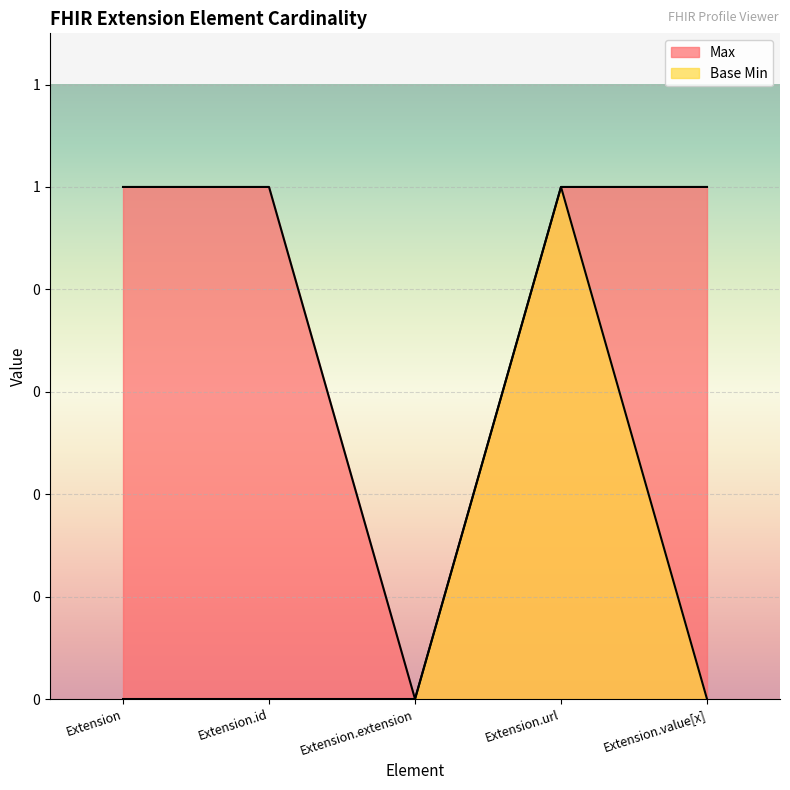

What is the value of the Base Min point at the 4th from the left?

1